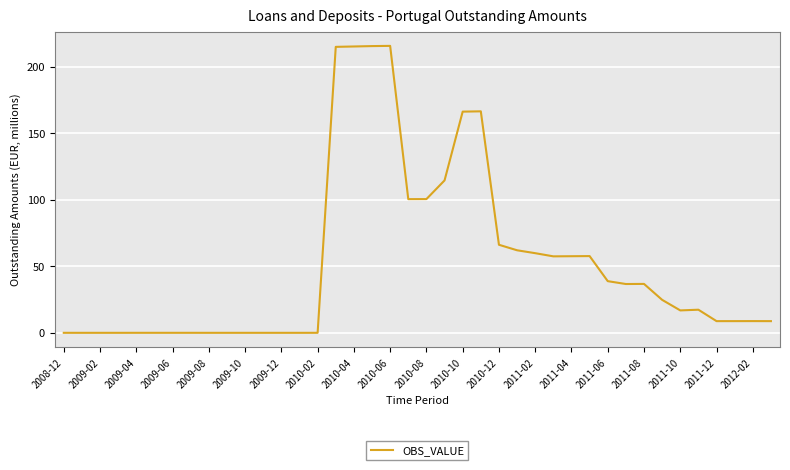

What is the difference between the maximum and minimum values?

215.5